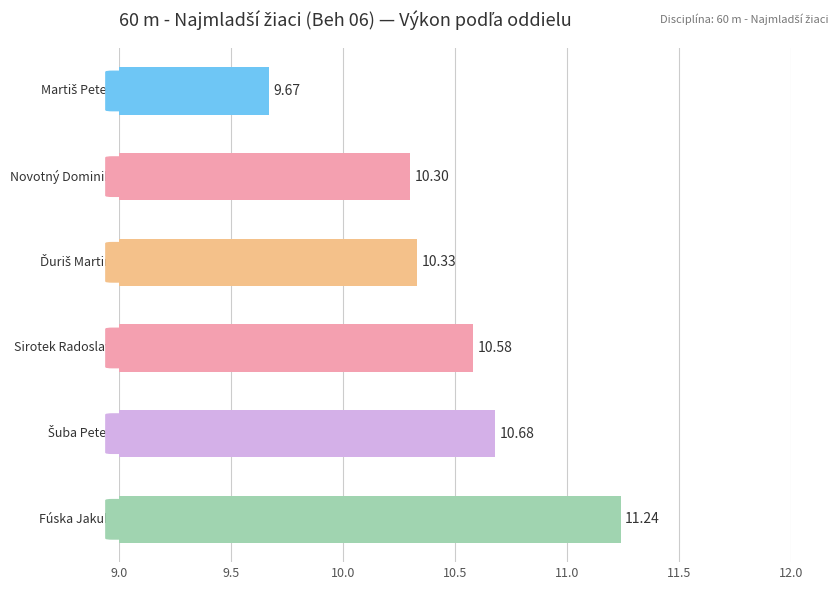

What is the sum of all values?

62.8